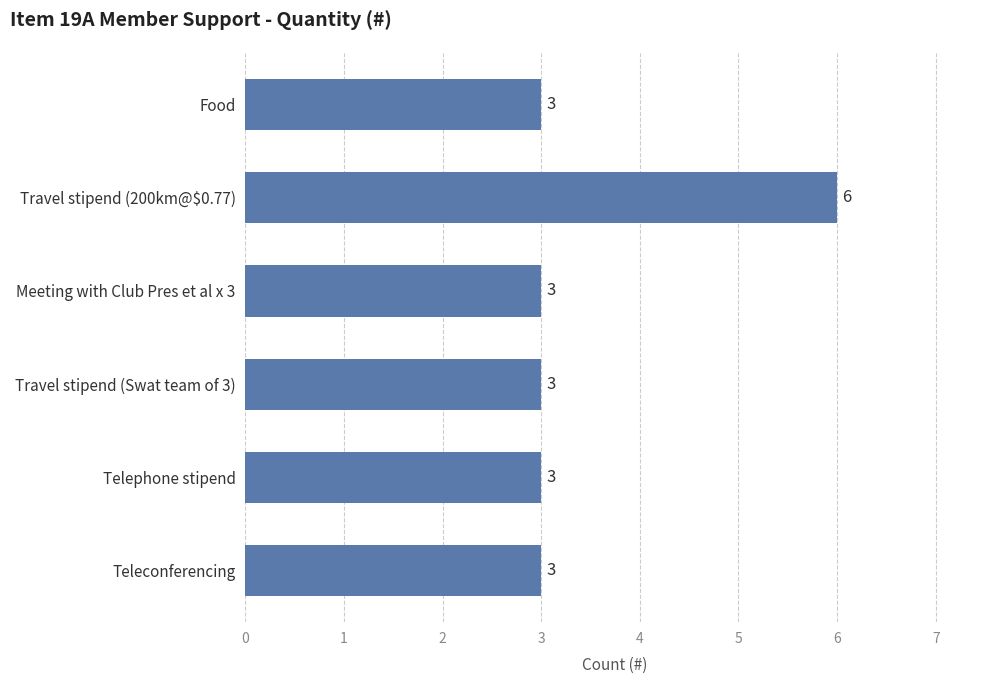

Is it true that the value at Food is 4?

False